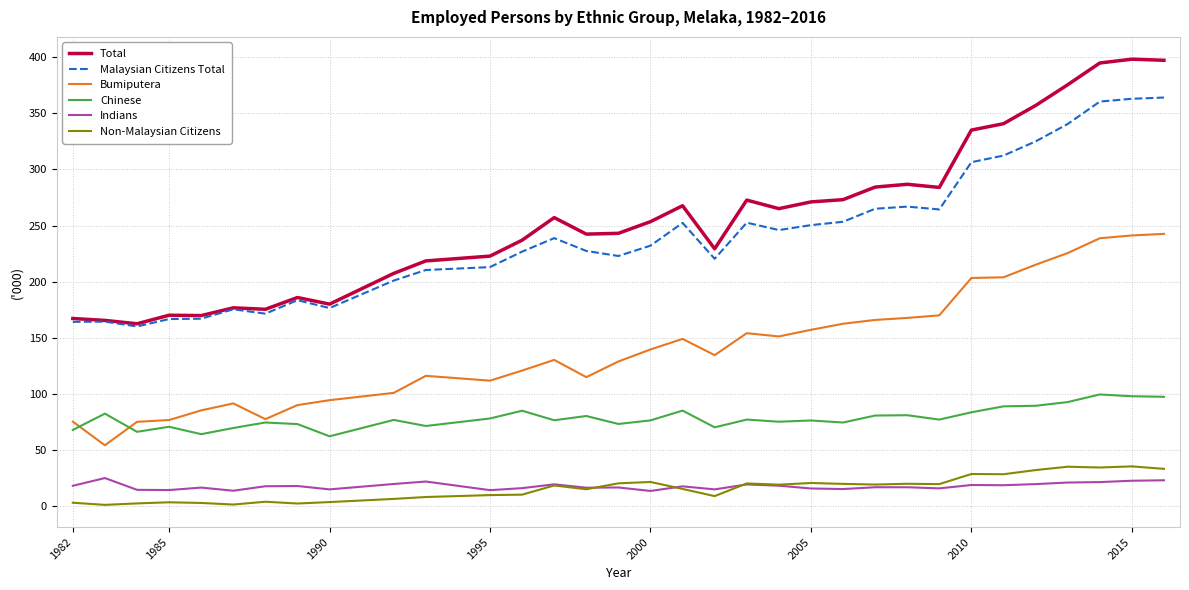

True or false: Indians and Bumiputera cross at least once.

False